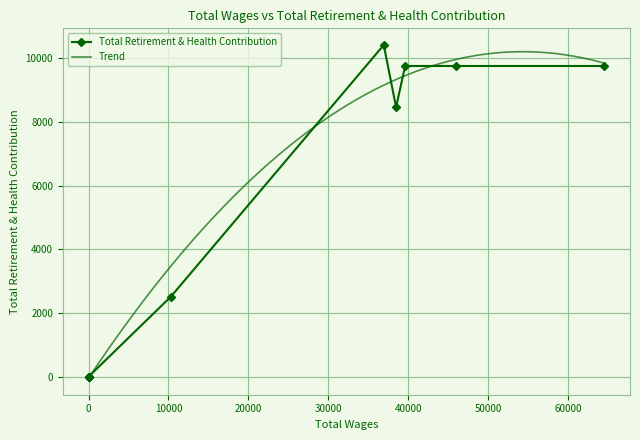

What is the greatest value displayed?

10423